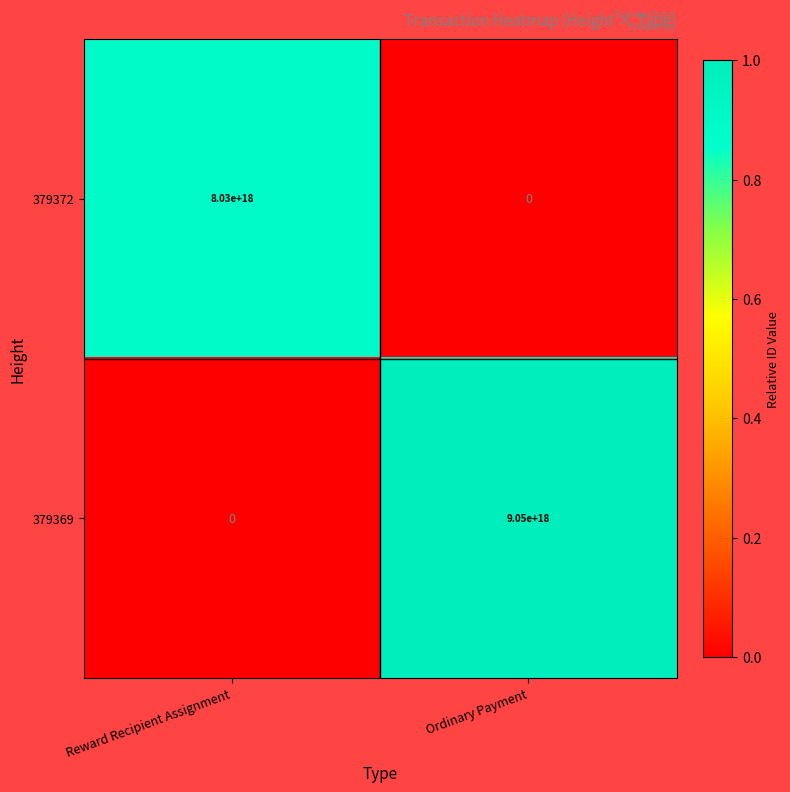

Is it true that 379369 equals 0 at Reward Recipient Assignment?

True